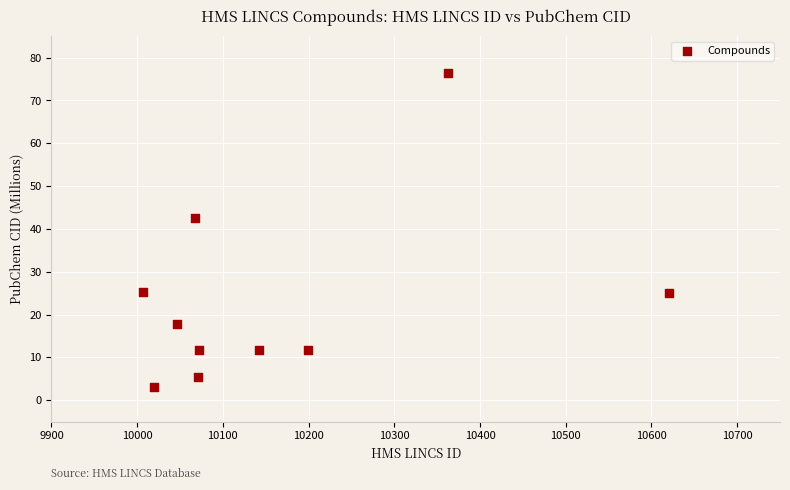

What is the average Y value?

23.1